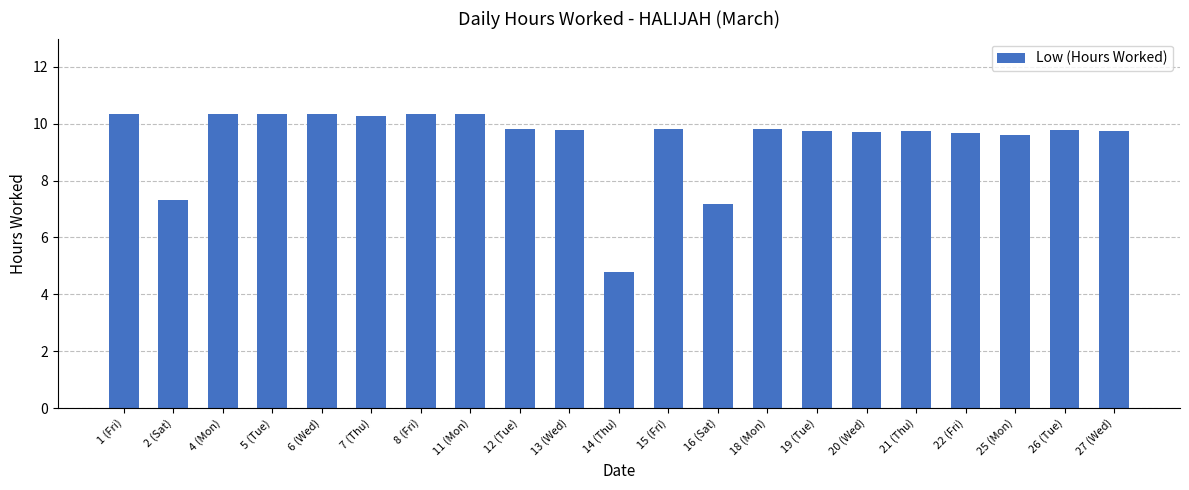

What is the change in value from 14 (Thu) to 18 (Mon)?

+5.0